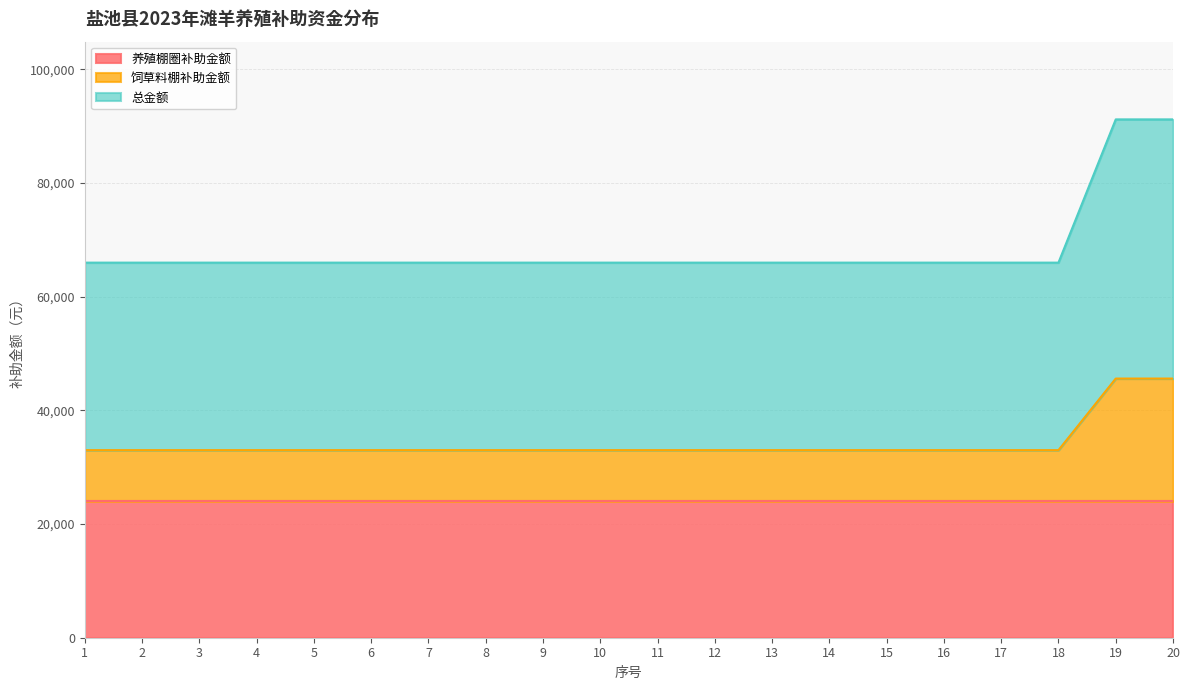

True or false: 总金额 and 饲草料棚补助金额 cross at least once.

False